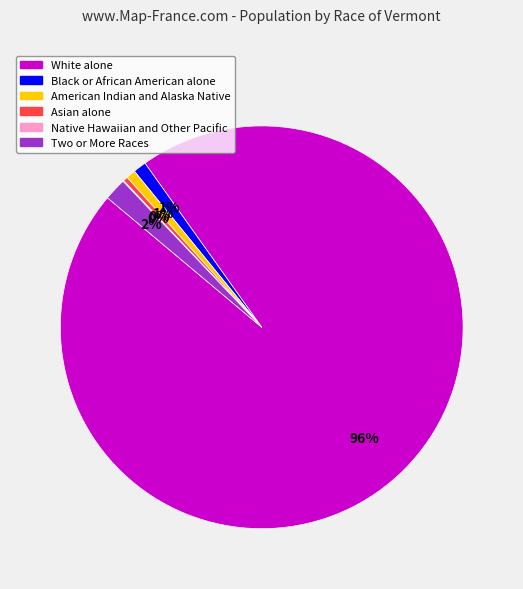

Is the sum of Two or More Races and American Indian and Alaska Native greater than half?

No